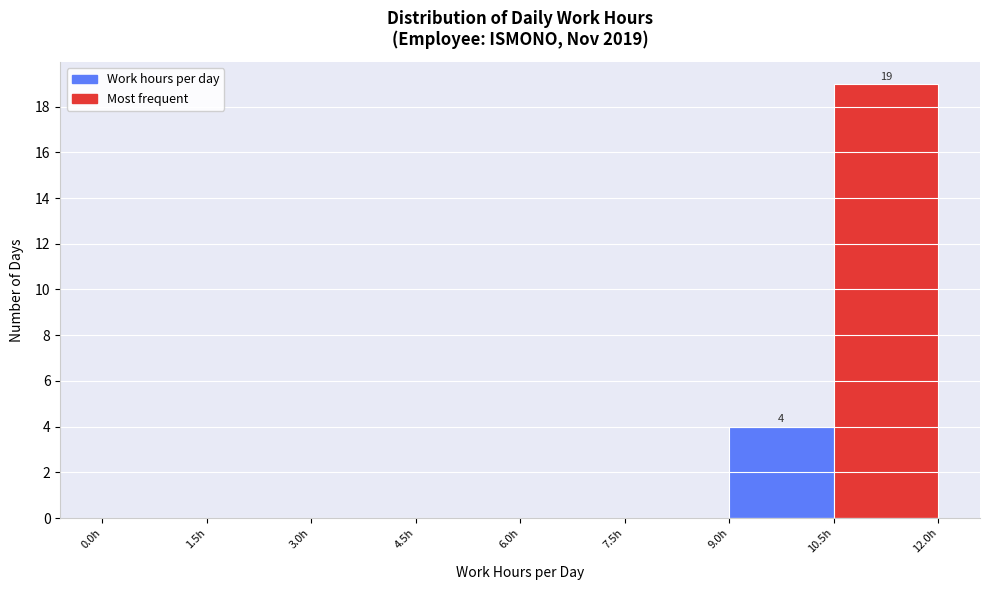

Over which range of the x-axis is the bar tallest?

10.5 to 12.0